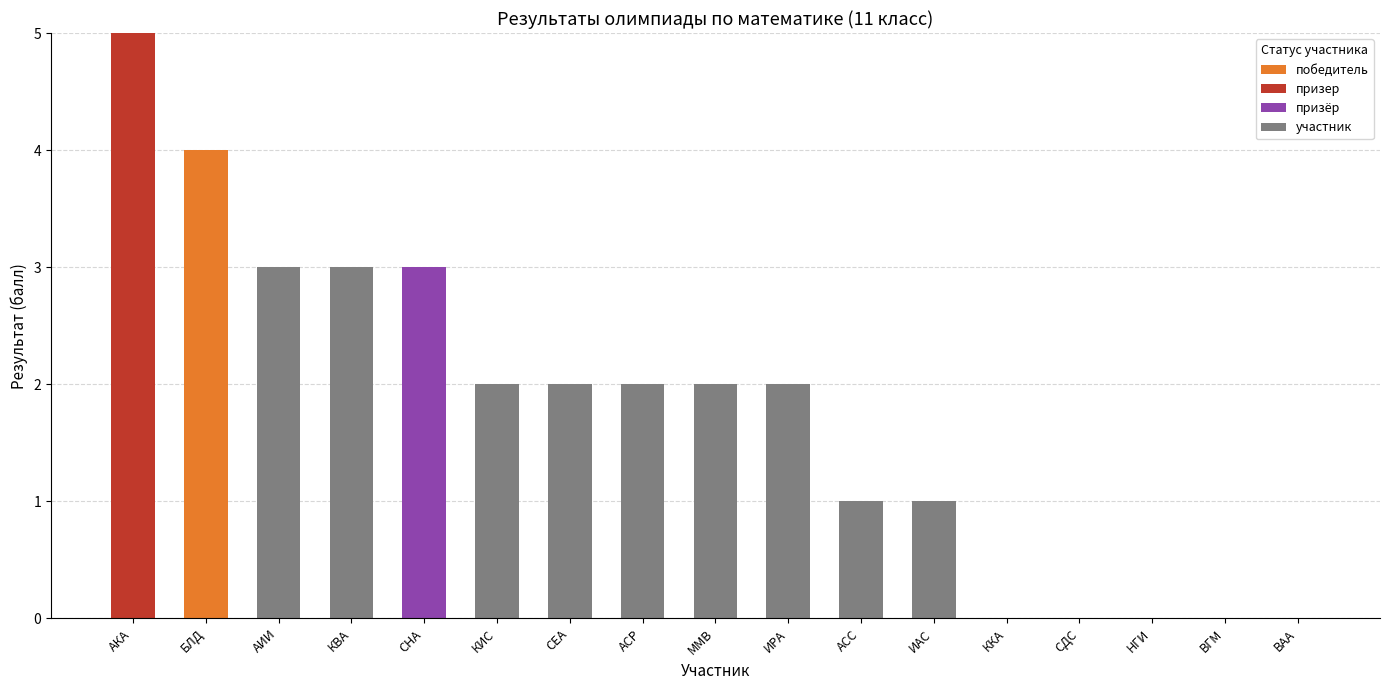

At which category is the sum across all series the highest?

АКА